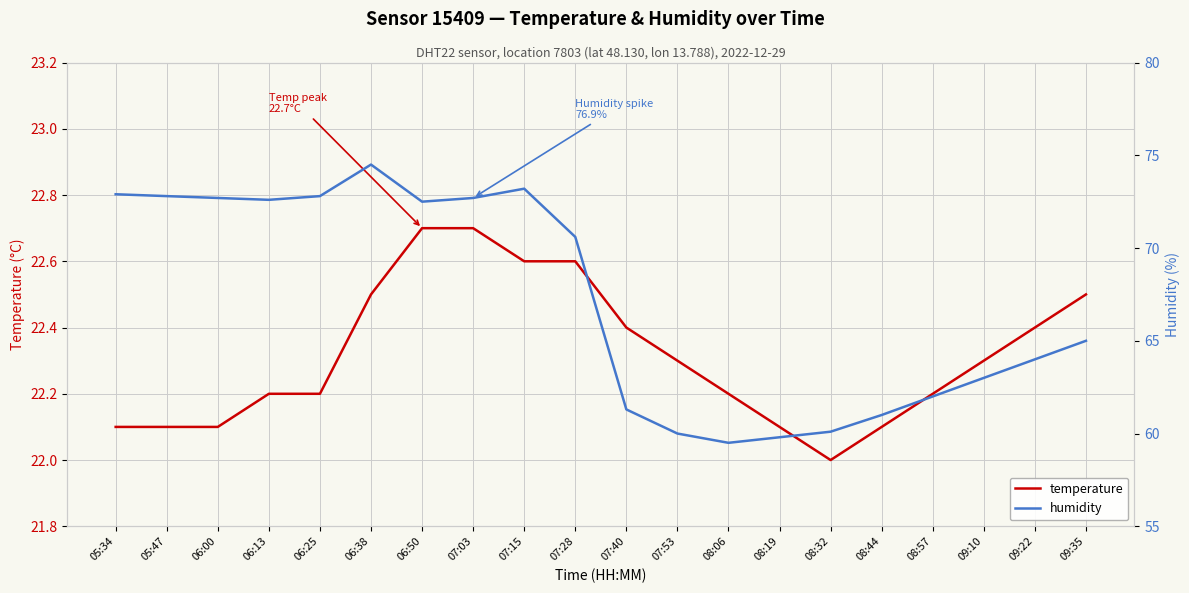

The value of humidity at 05:47 is 119.6. True or false?

False